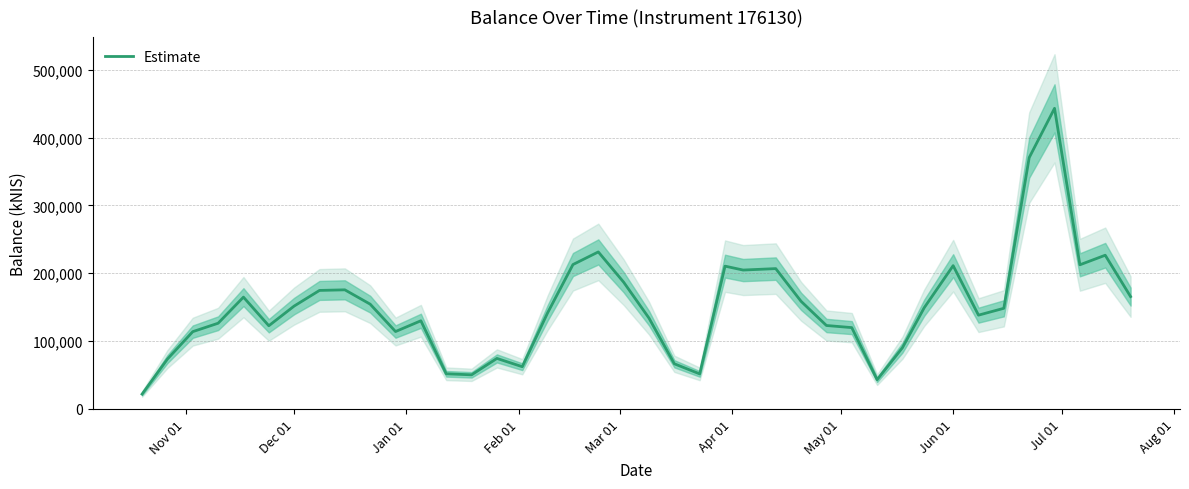

What is the difference between the maximum and minimum values?

421216.9